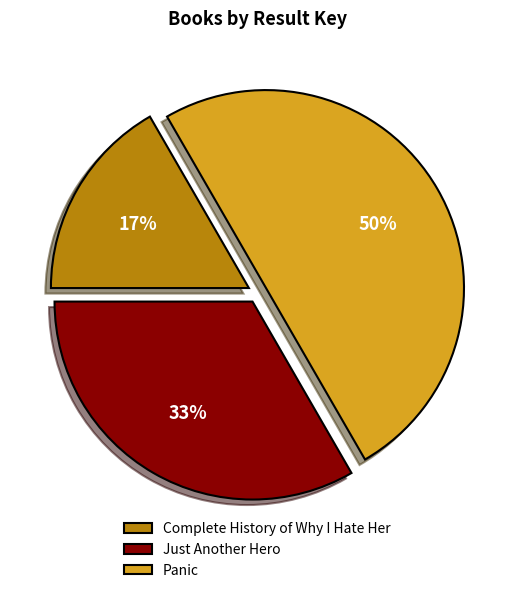

Is Just Another Hero the majority of the pie?

No